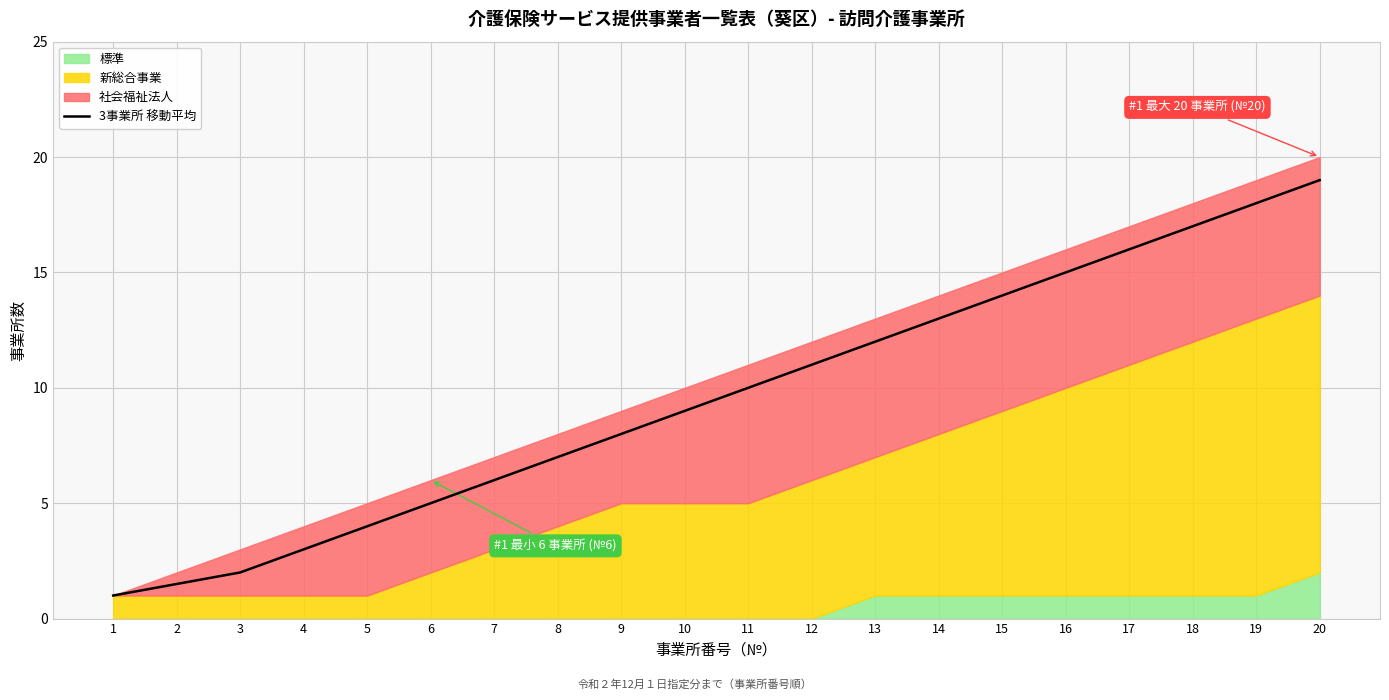

Does the chart have visible grid lines?

Yes